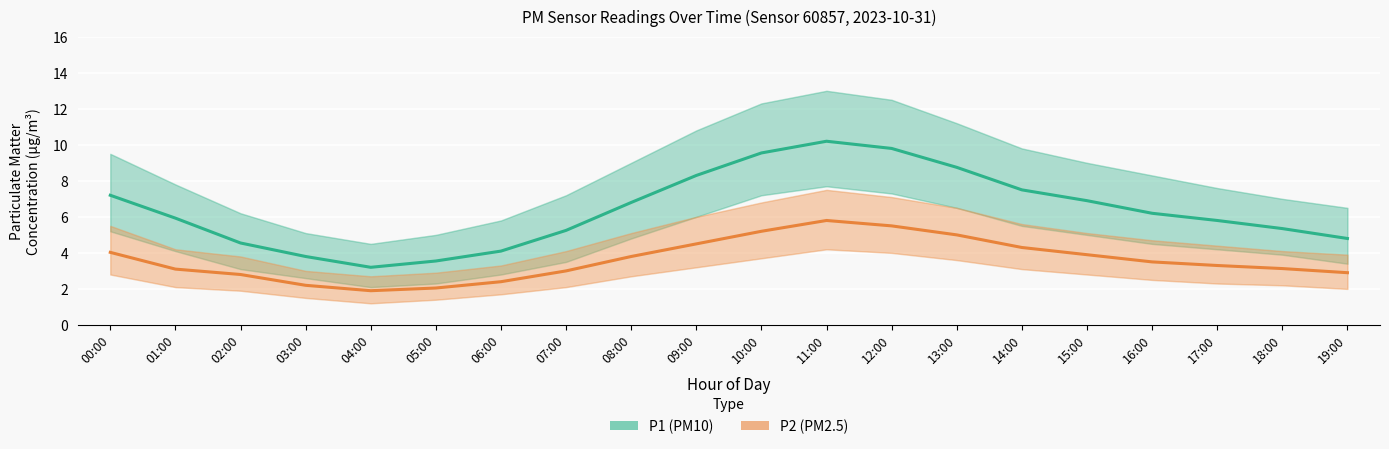

Which series has the widest spread of values?

P1 (PM10)